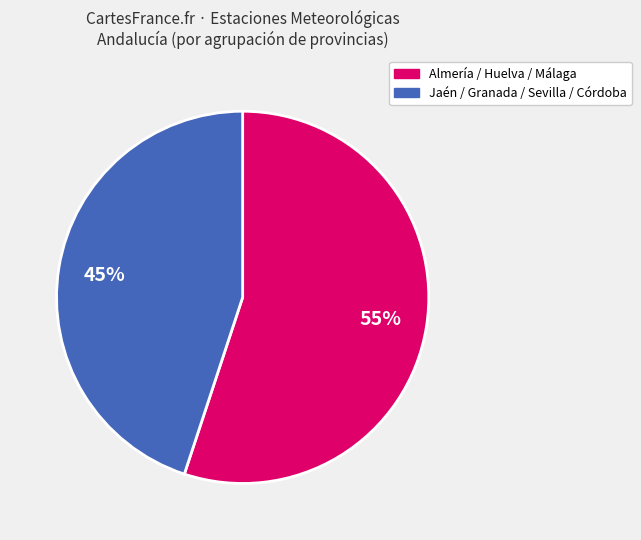

Is there a majority slice in this chart?

Yes